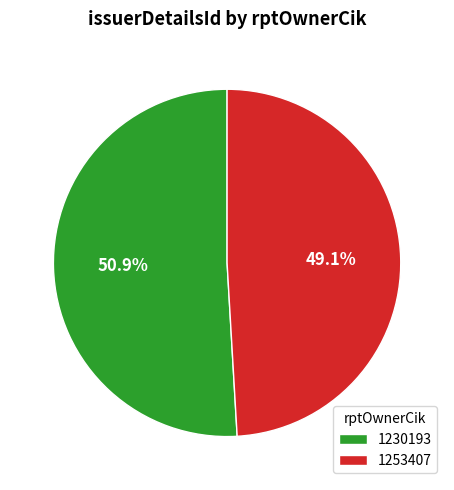

To the nearest percent, what is the average slice percentage?

50%